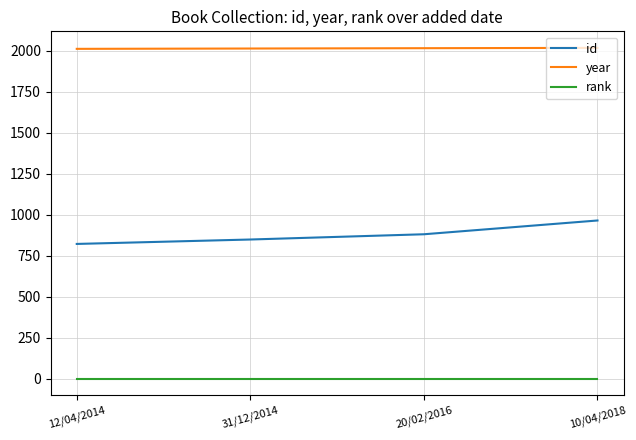

What is the highest value of the id series?

965